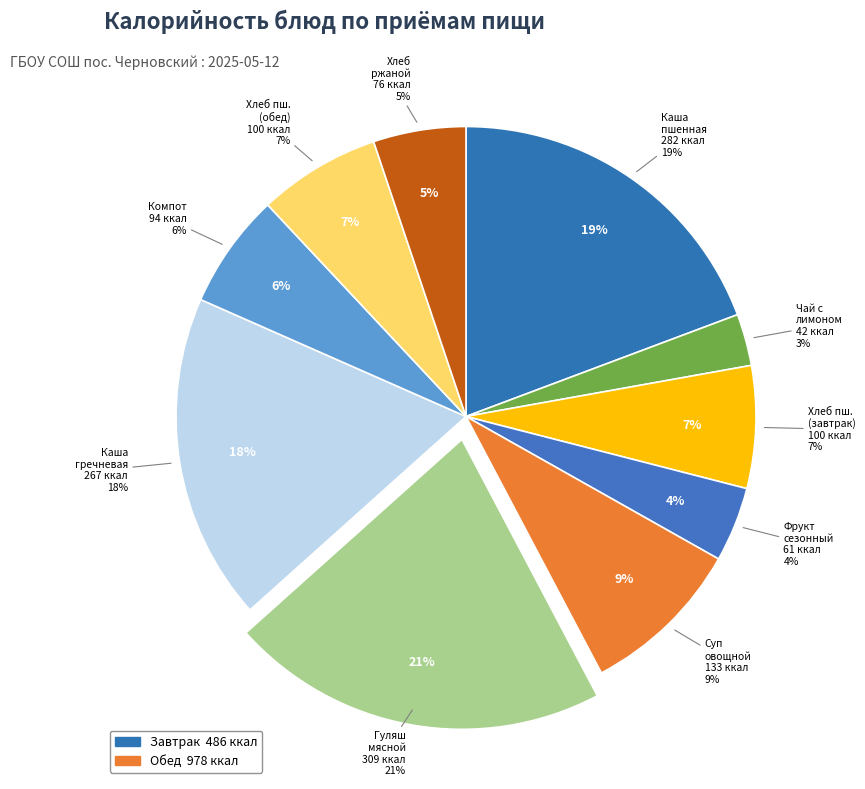

What is the smallest slice in the pie chart?

Чай с лимоном